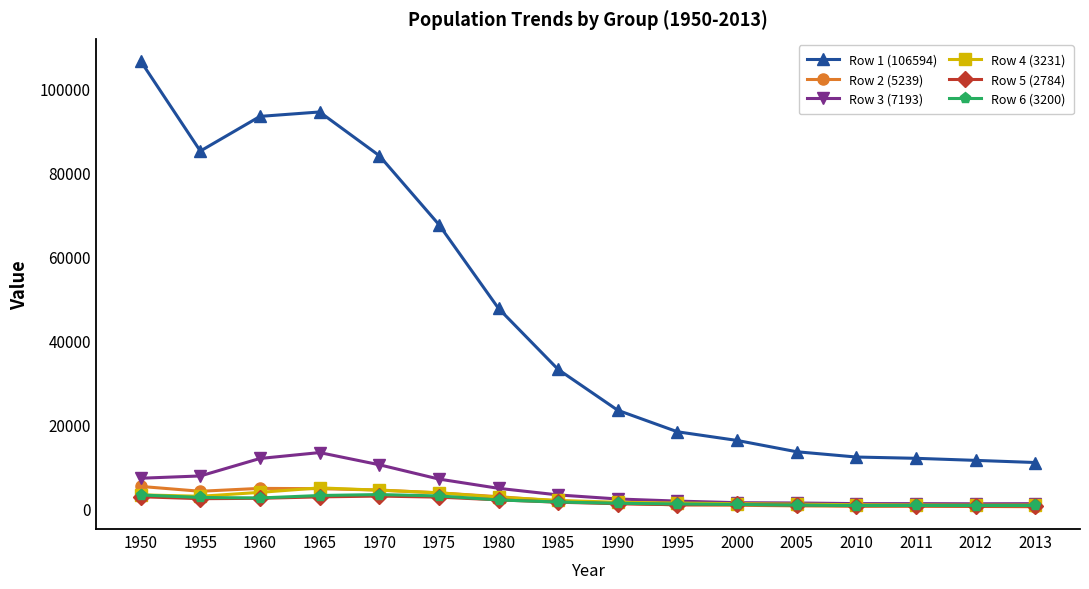

At which category does the chart reach its peak across all series?

1950